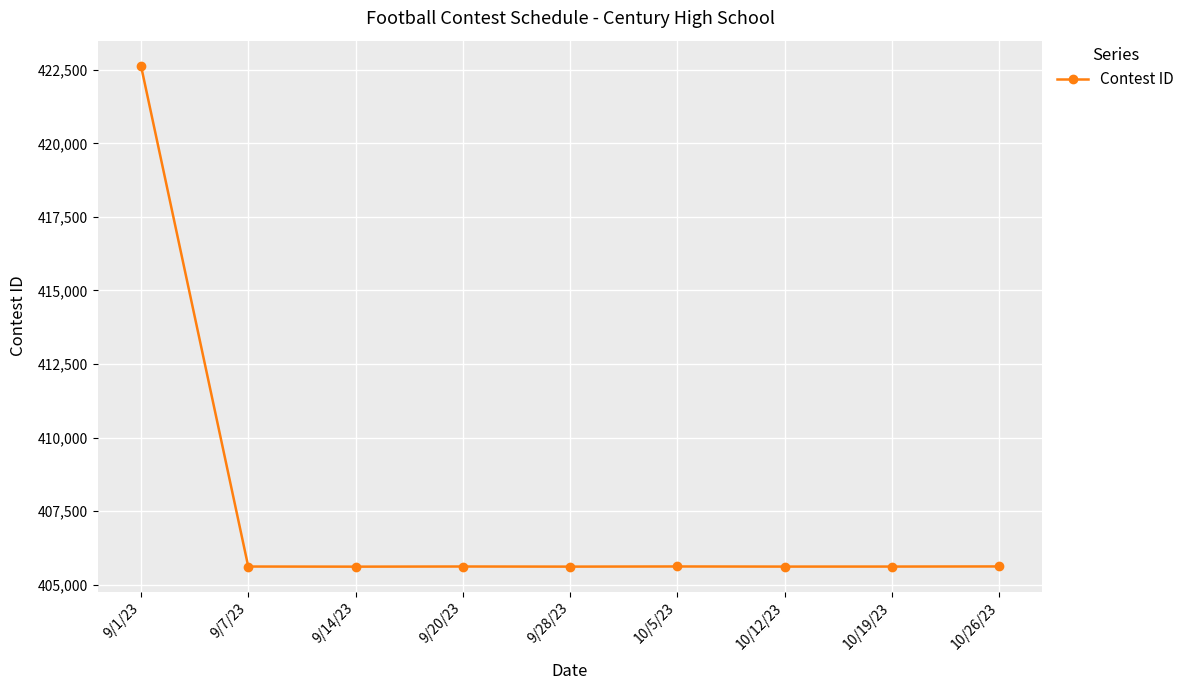

Is it true that the value at 9/14/23 is 405611?

True